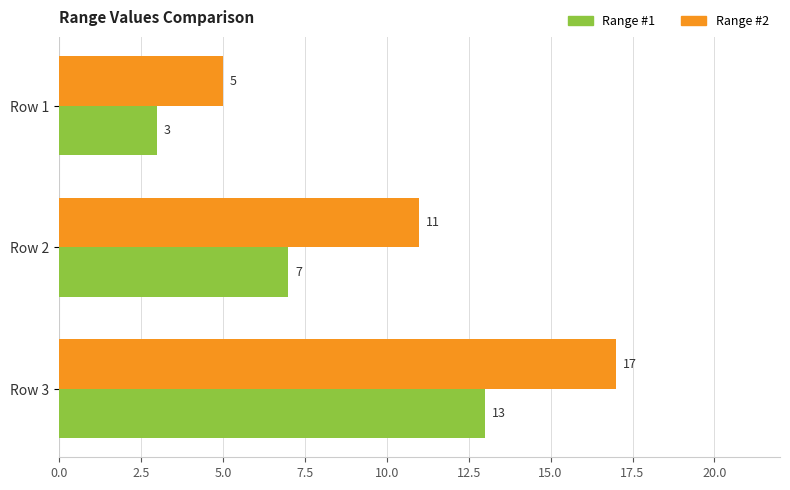

How many distinct data groups are displayed?

2